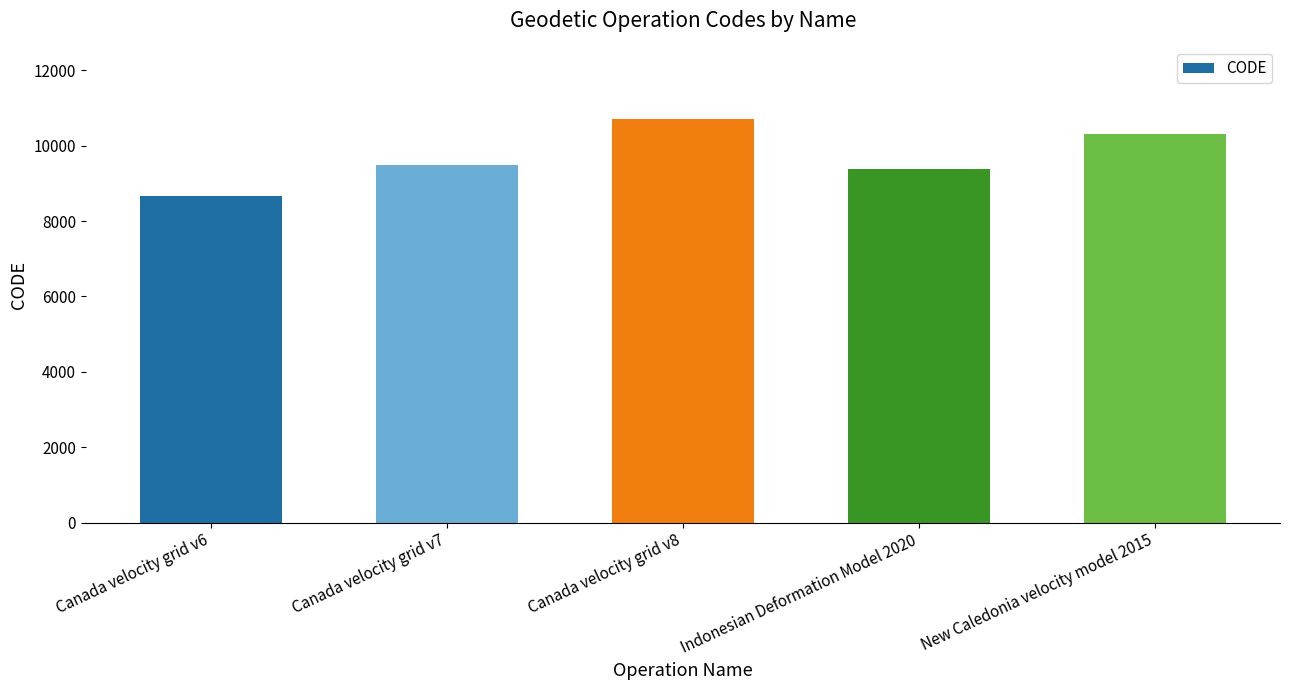

How many bars are there in total?

5